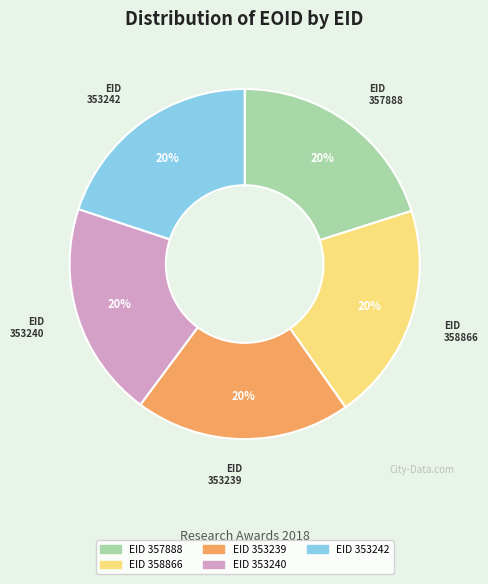

The 357888 slice represents 12% of the pie. True or false?

False